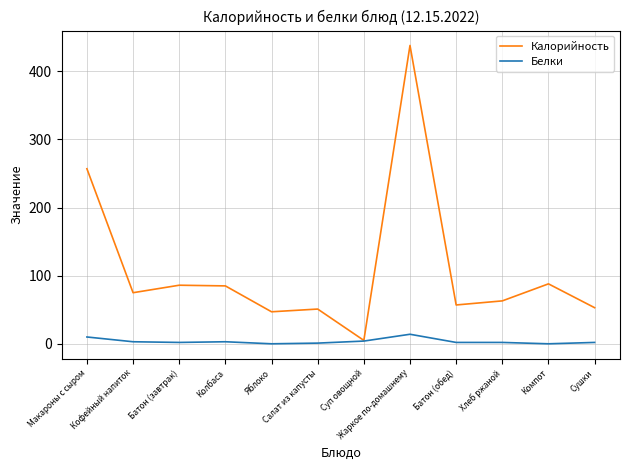

What is the difference between the maximum and minimum values in the Калорийность series?

433